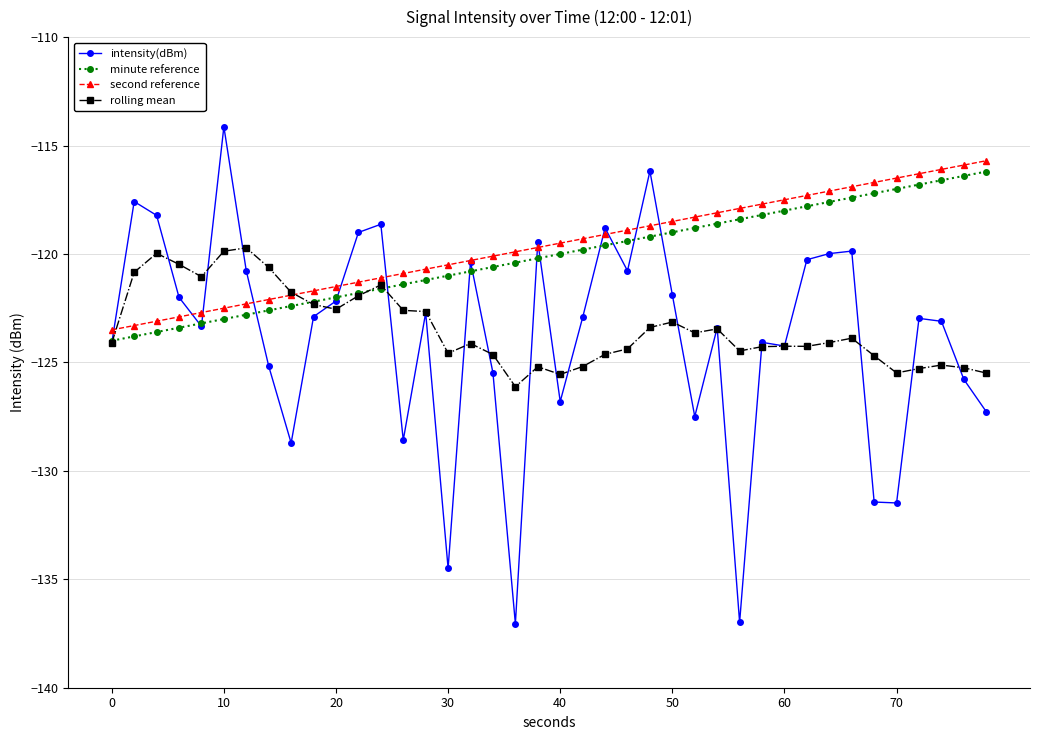

What is the sum of all rolling mean values?

-4936.5